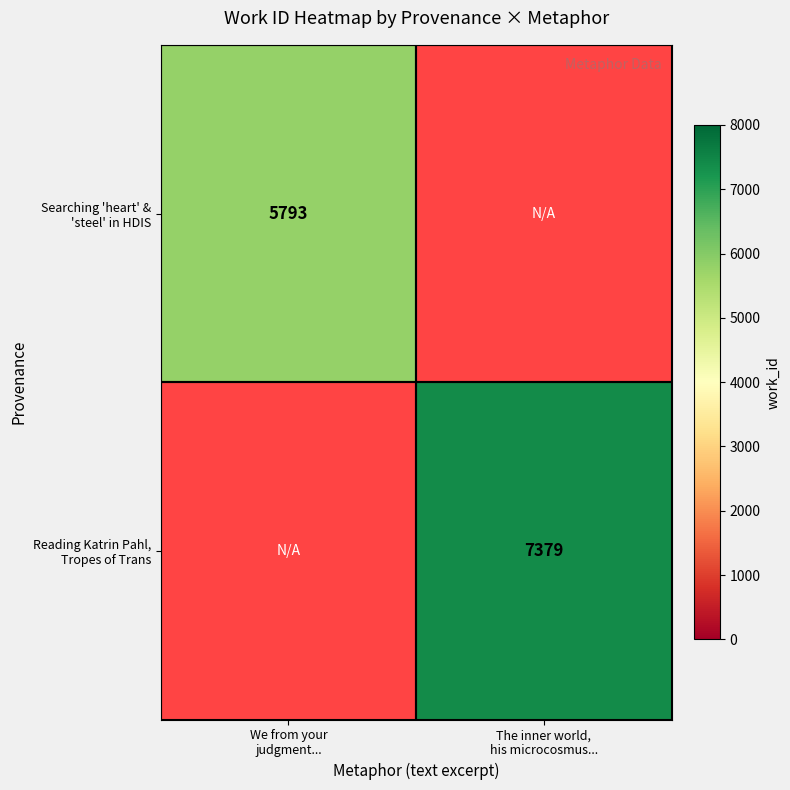

Rank the series by their average value, from lowest to highest.

Searching 'heart' & 'steel' in HDIS, Reading Katrin Pahl, Tropes of Trans